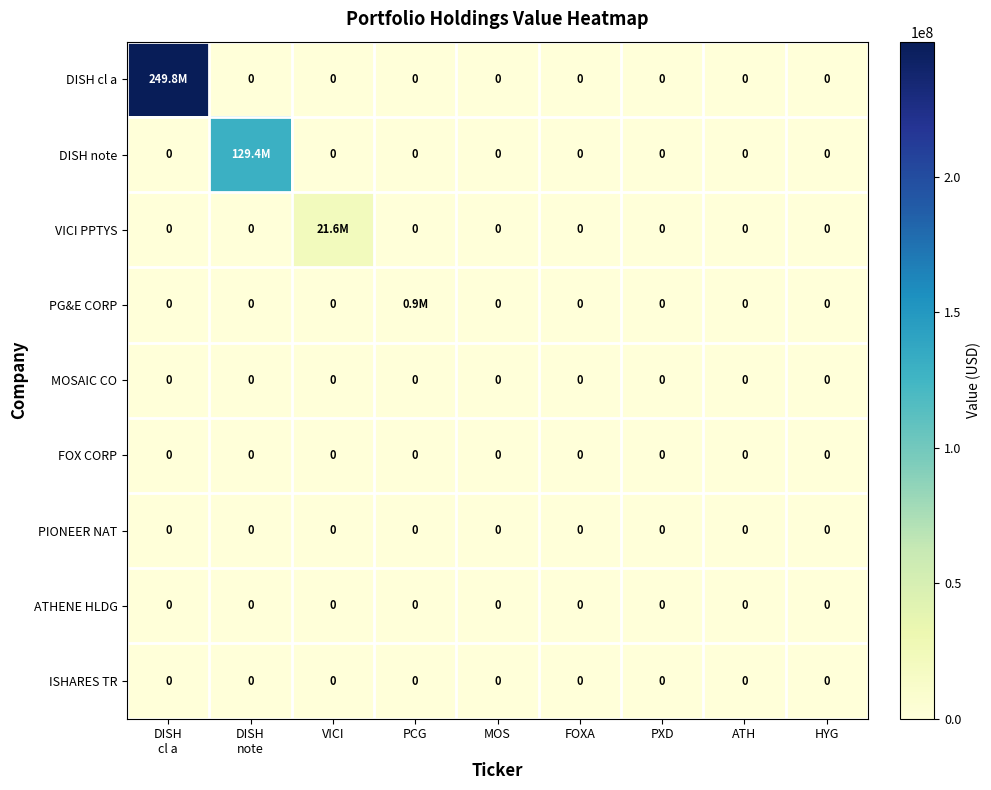

The PIONEER NAT series shows 0 at PXD. True or false?

True